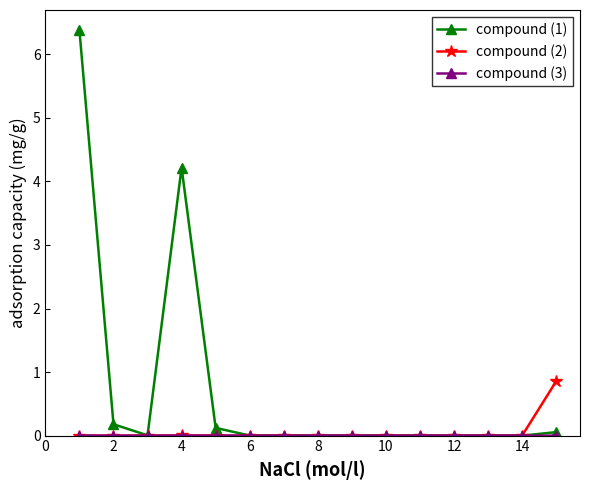

True or false: compound (1) has more than 0 interior local peaks.

True